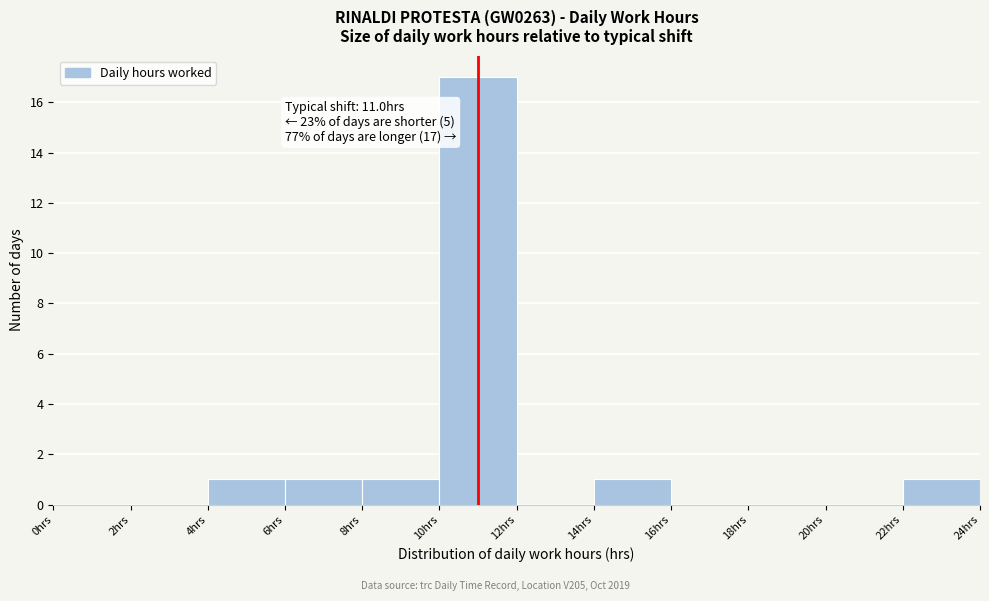

Which range on the x-axis has the tallest bar?

10 to 12